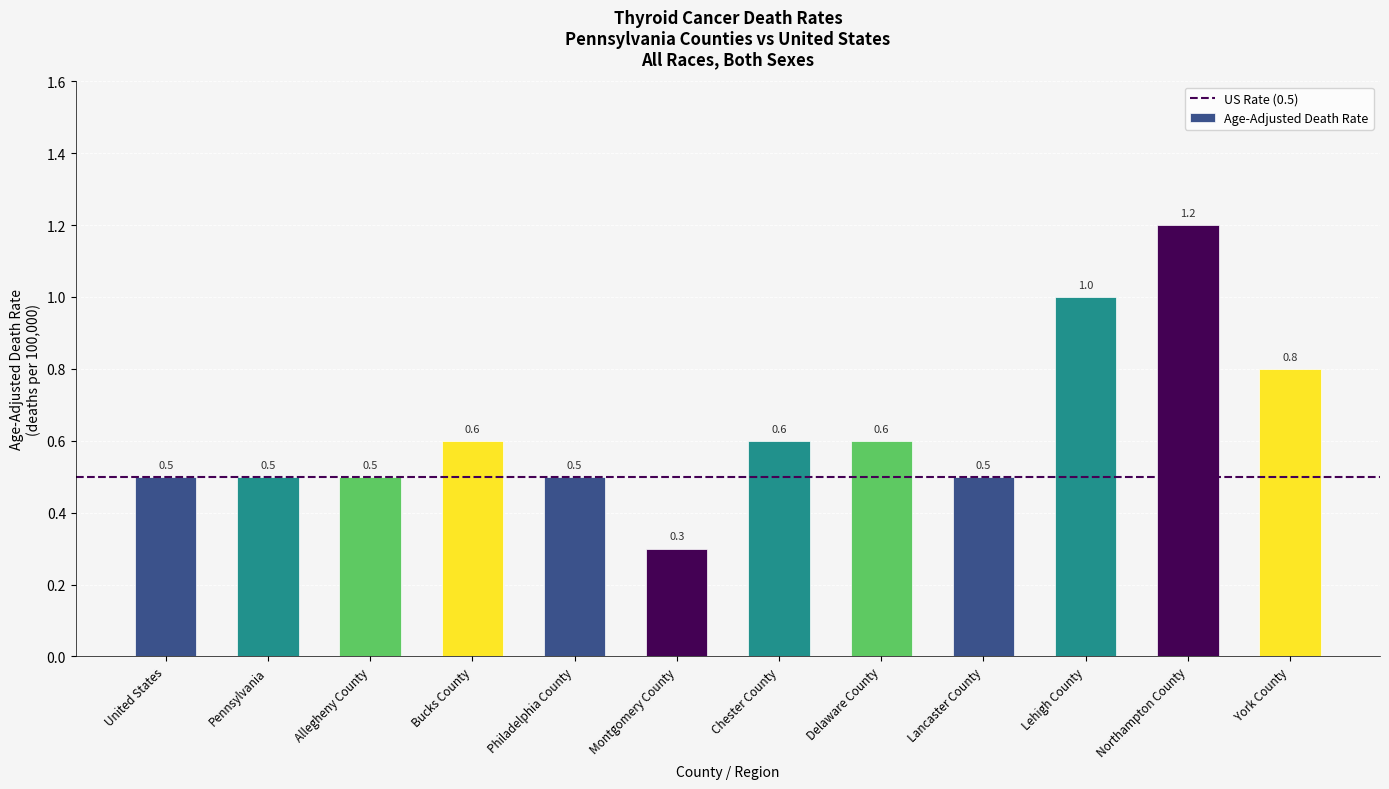

The value at Montgomery County is 0.3. True or false?

True